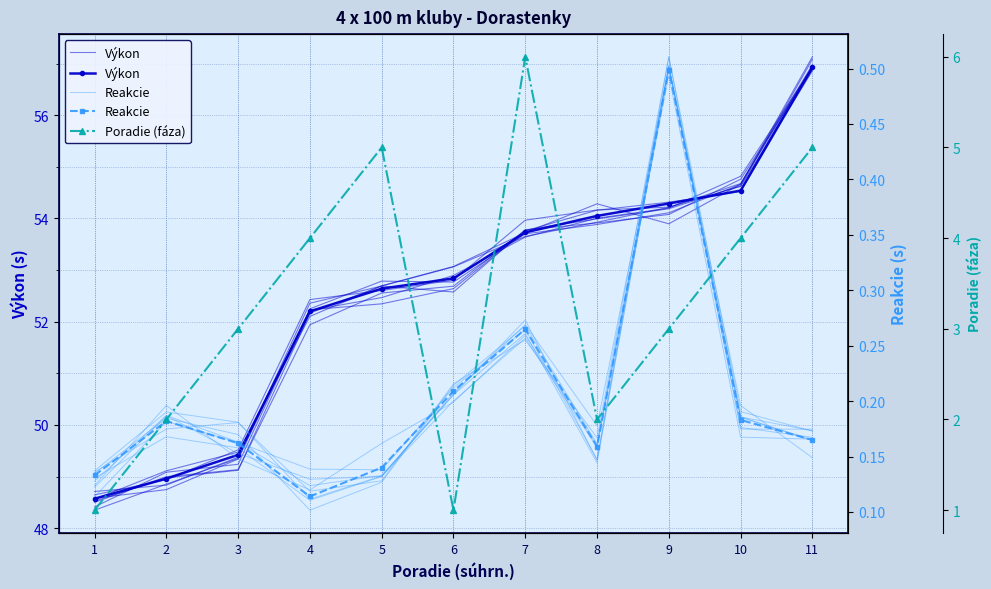

What is the sum of the Výkon values at 9 and 11?

111.1